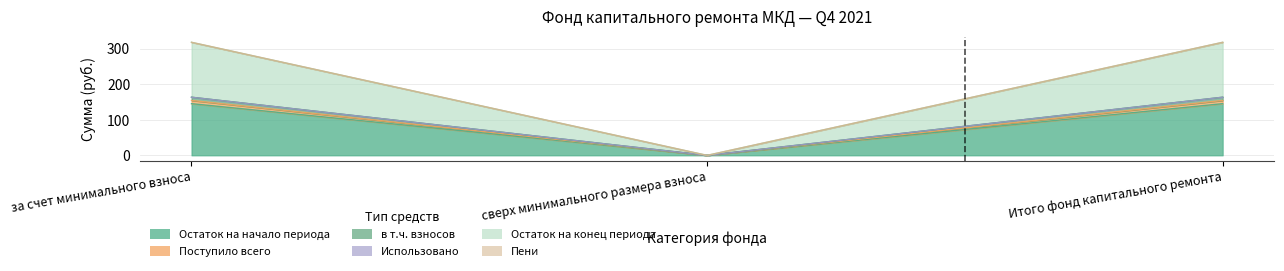

At how many categories does at least one series exceed 124?

2